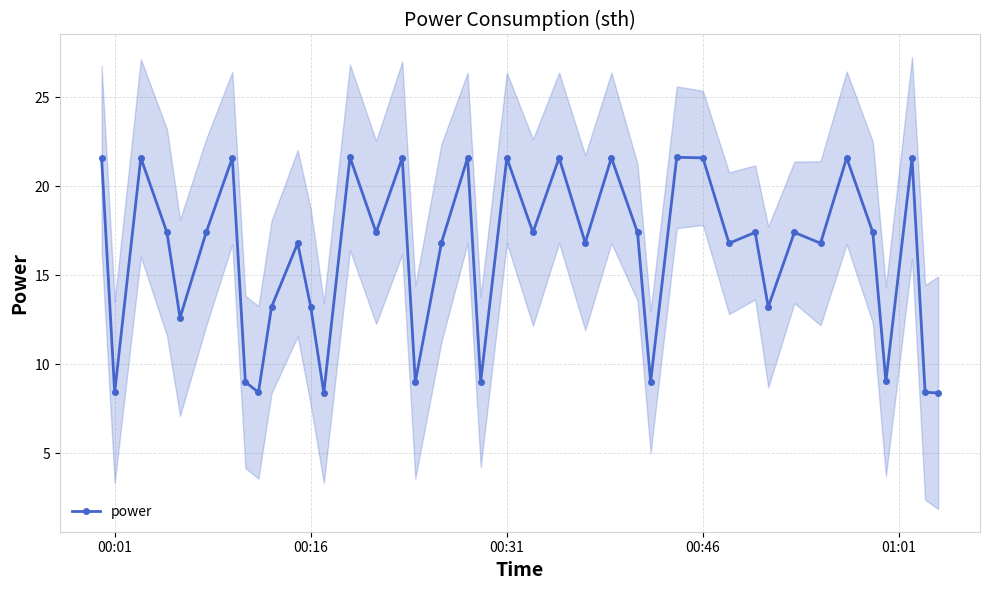

What is the maximum value for power?

21.6